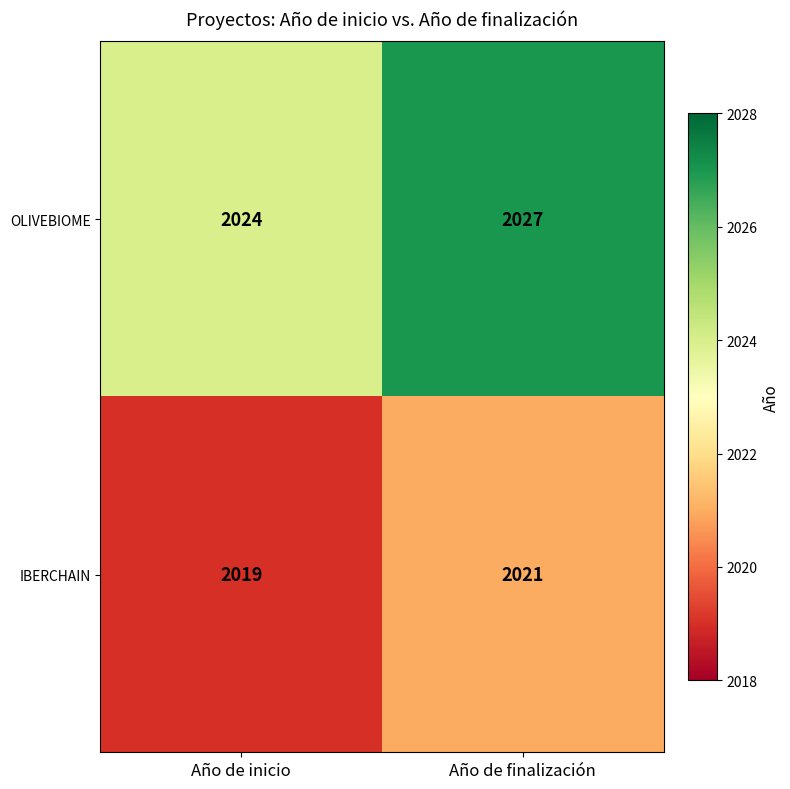

At which category does the chart reach its minimum across all series?

Año de inicio